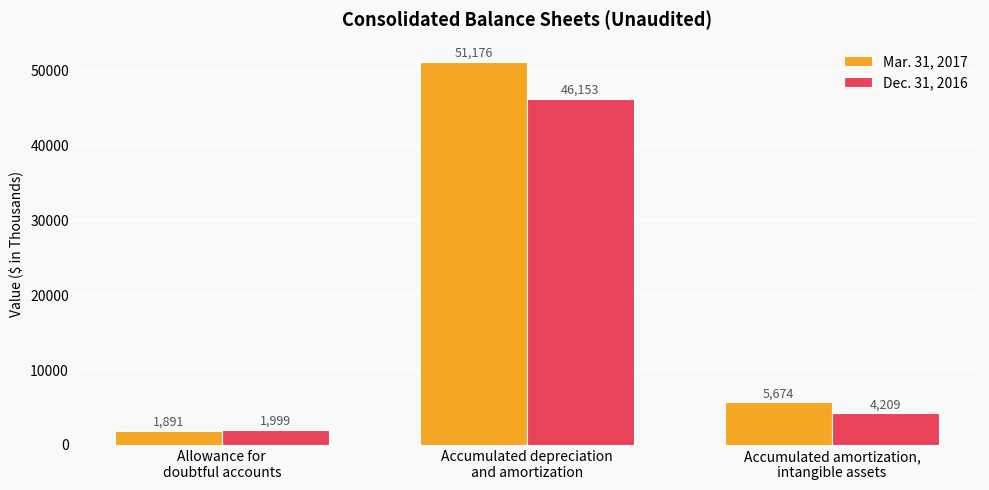

What is the total value across all series at Allowance for
doubtful accounts?

3890